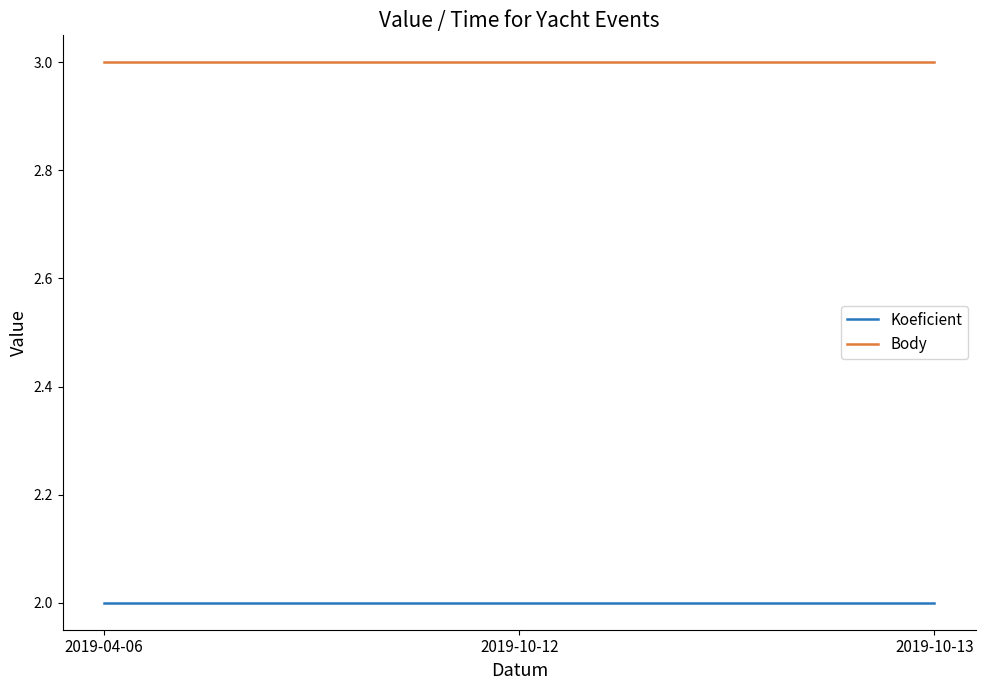

How many lines are shown in the chart?

2